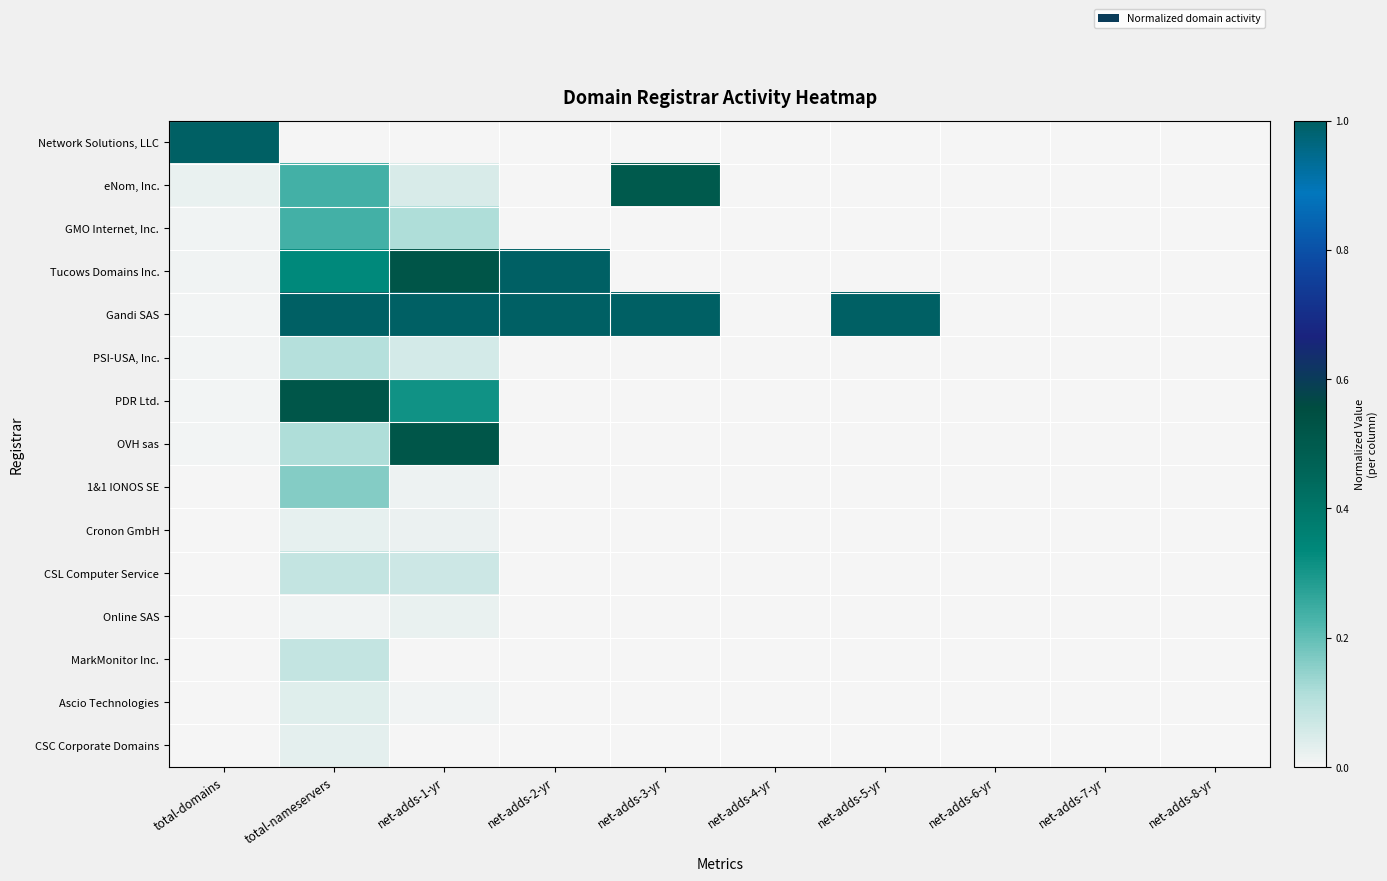

List the series in order of their peak value, highest first.

Network Solutions, LLC, Tucows Domains Inc., Gandi SAS, PDR Ltd., OVH sas, eNom, Inc., GMO Internet, Inc., 1&1 IONOS SE, PSI-USA, Inc., CSL Computer Service, MarkMonitor Inc., Ascio Technologies, CSC Corporate Domains, Cronon GmbH, Online SAS